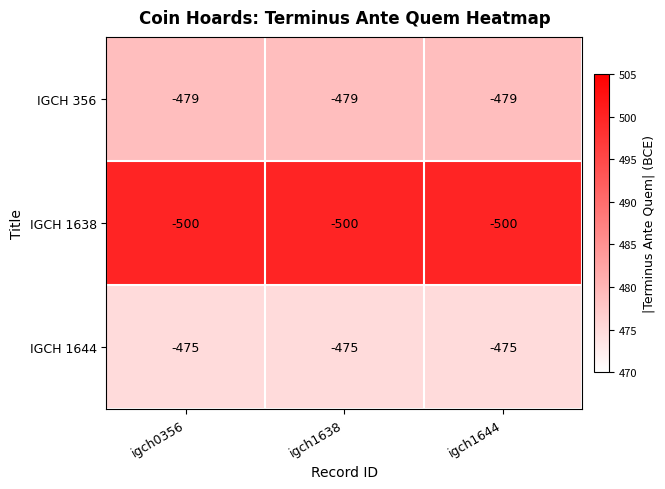

Count the number of data series in this chart.

3